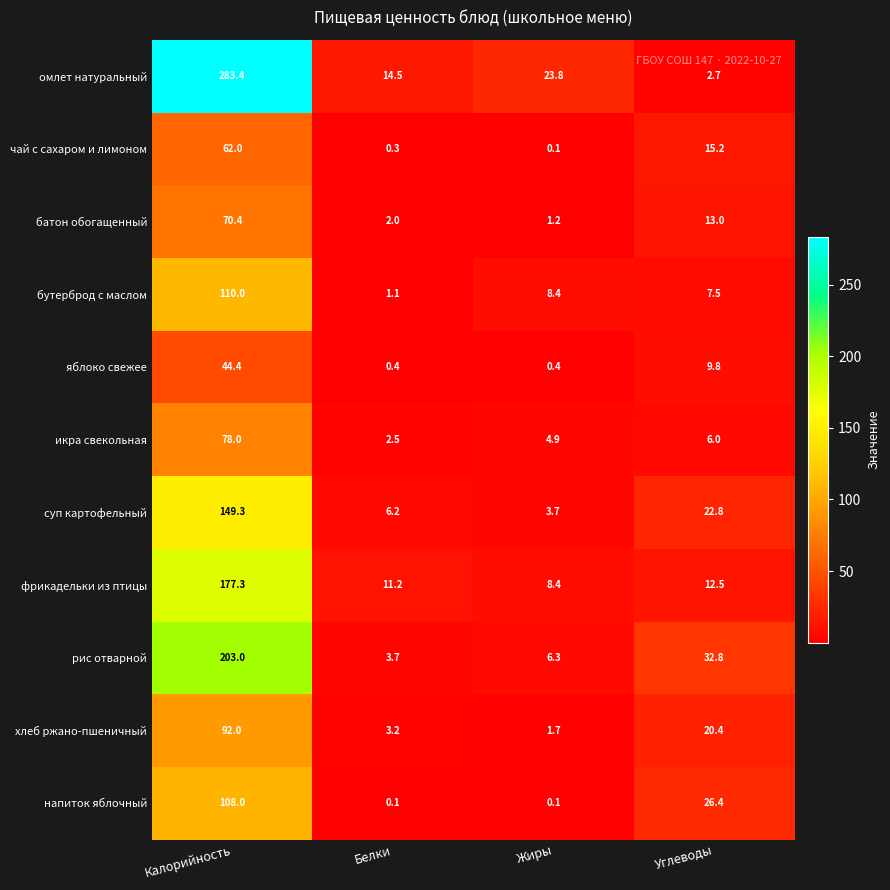

Rank the series at Калорийность from highest to lowest value.

омлет натуральный, рис отварной, фрикадельки из птицы, суп картофельный, бутерброд с маслом, напиток яблочный, хлеб ржано-пшеничный, икра свекольная, батон обогащенный, чай с сахаром и лимоном, яблоко свежее